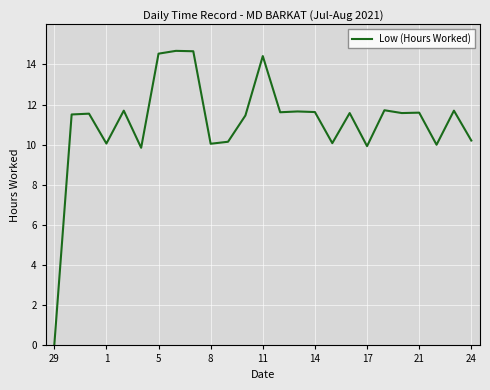

What is the difference between the maximum and minimum values?

14.7